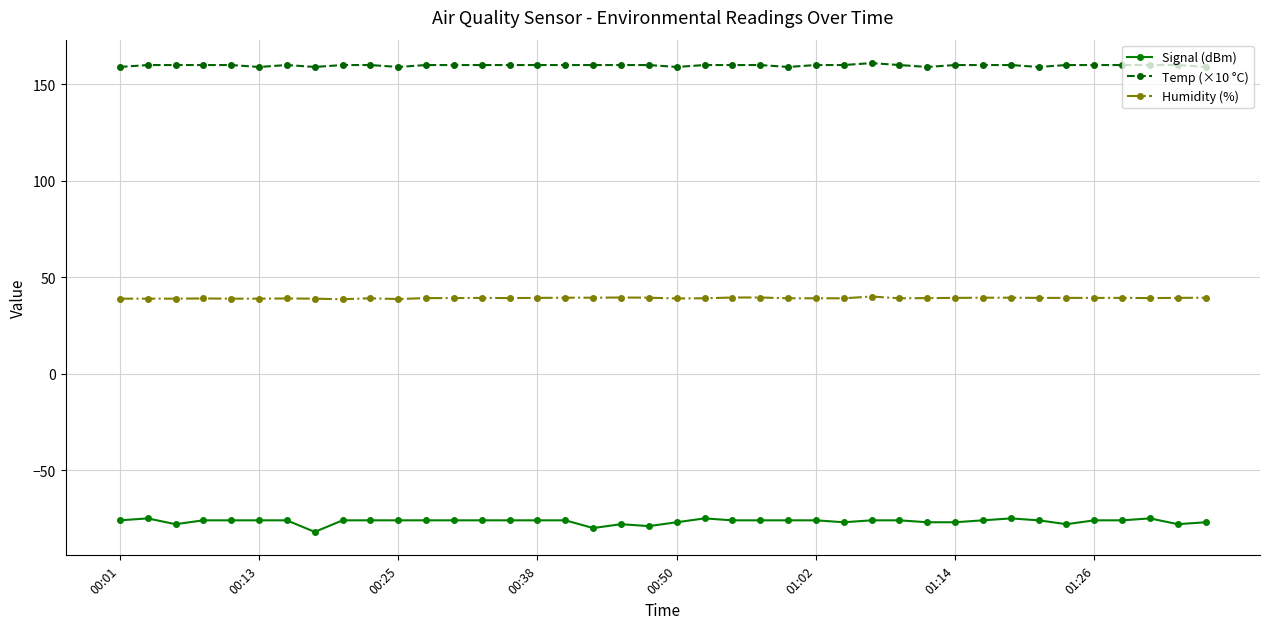

Which series has the largest total across all categories?

Temp (×10 °C)